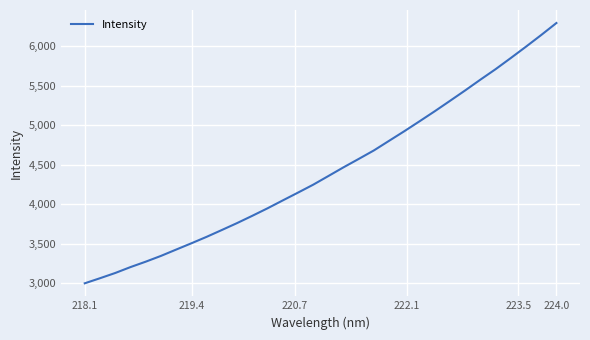

What is the minimum value shown in the chart?

2999.3